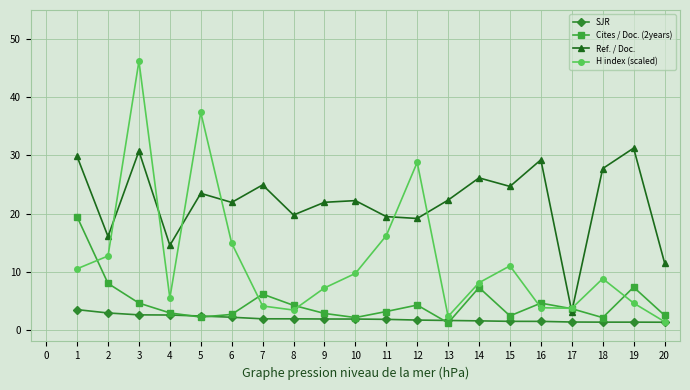

What is the sum of the Ref. / Doc. values at 17 and 12?

22.3